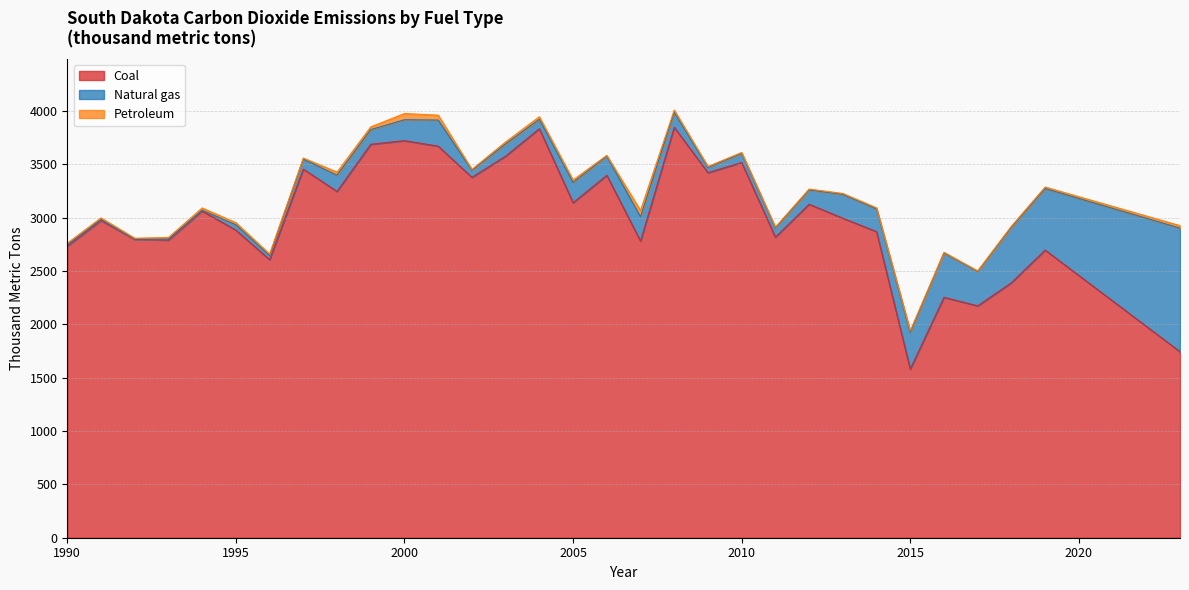

Rank the series at 1996 from lowest to highest value.

Petroleum, Natural gas, Coal